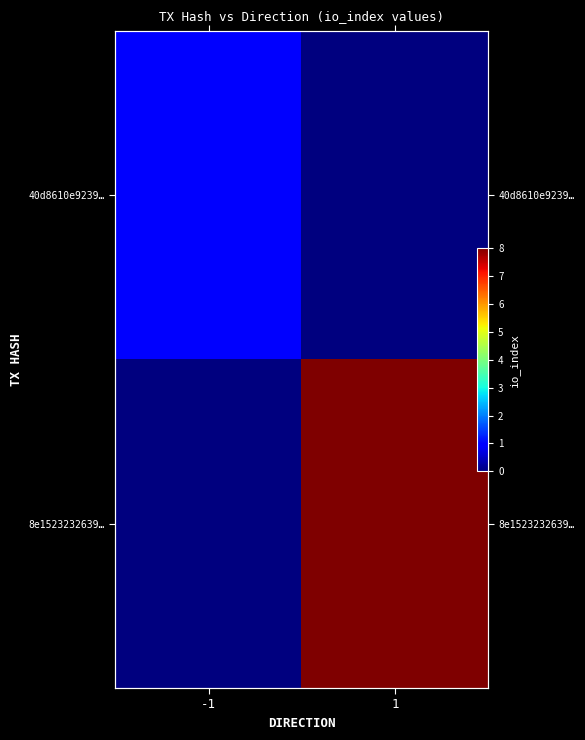

What is the difference between the 8e1523232639… values at 1 and -1?

8